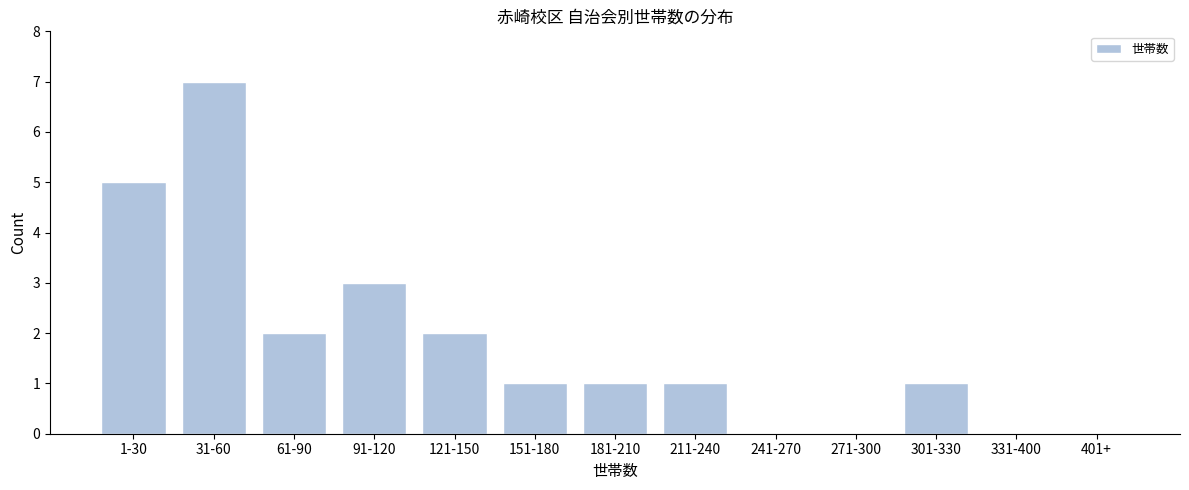

Reading left to right, what are all the values shown in this chart?

1-30=5	31-60=7	61-90=2	91-120=3	121-150=2	151-180=1	181-210=1	211-240=1	241-270=0	271-300=0	301-330=1	331-400=0	401+=0